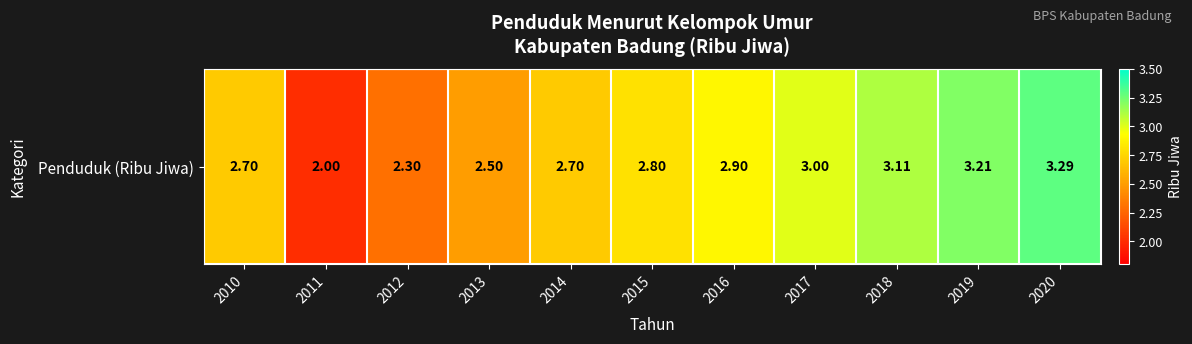

What is the ratio of the value at 2019 to the value at 2018?

1.0